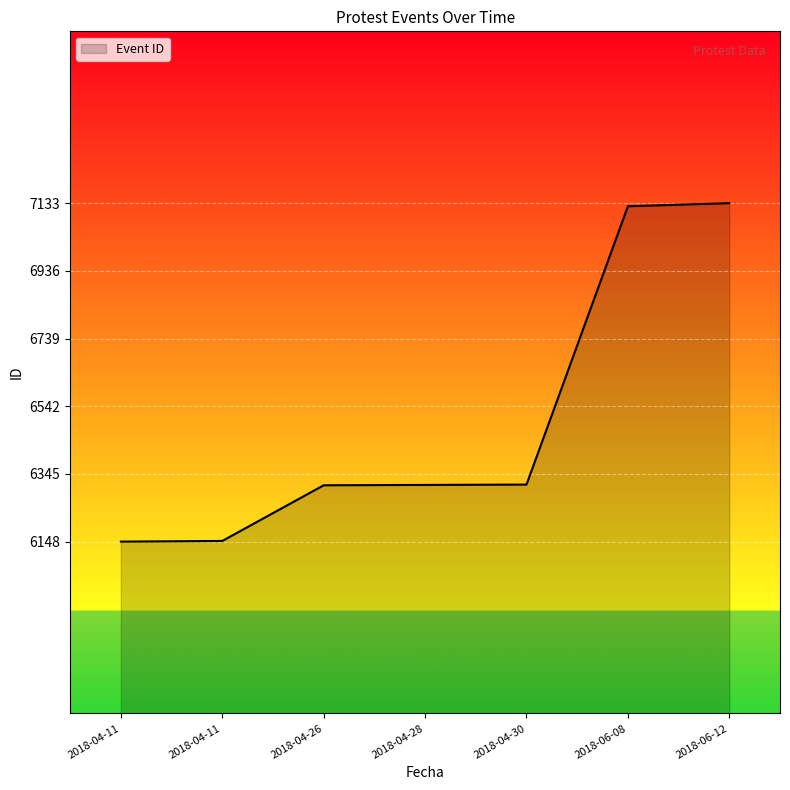

How many values are below 6313?

3